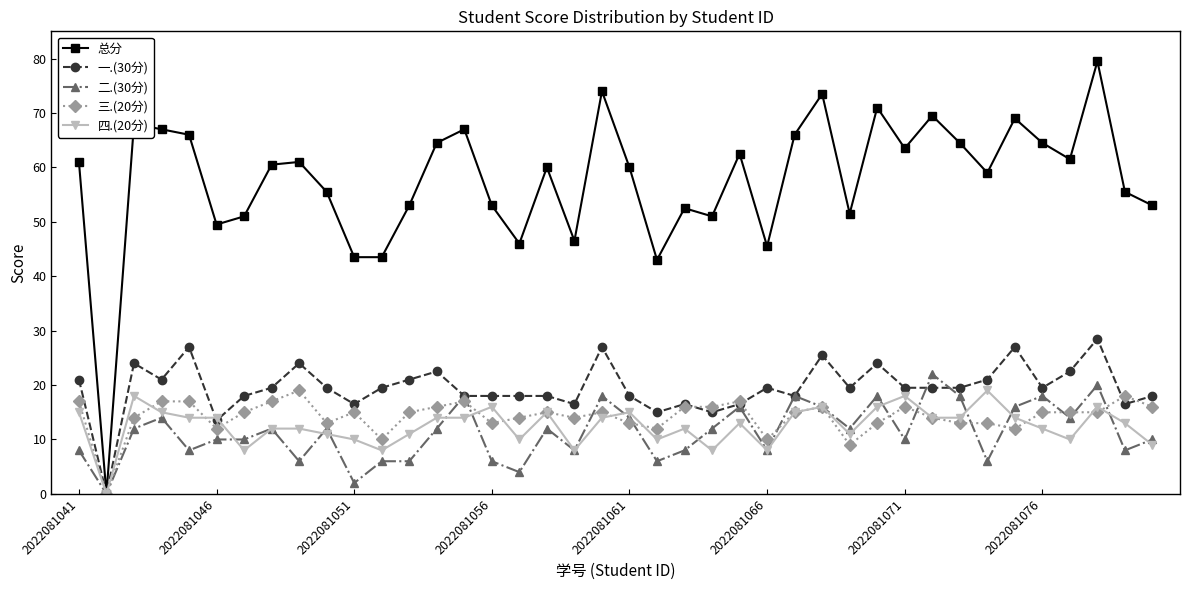

What is the maximum value for 一.(30分)?

28.5